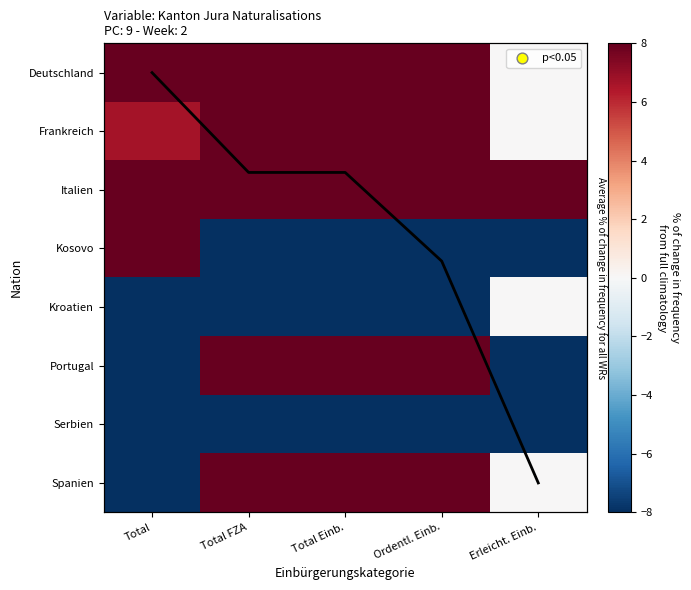

At which category is the sum across all series the highest?

Total